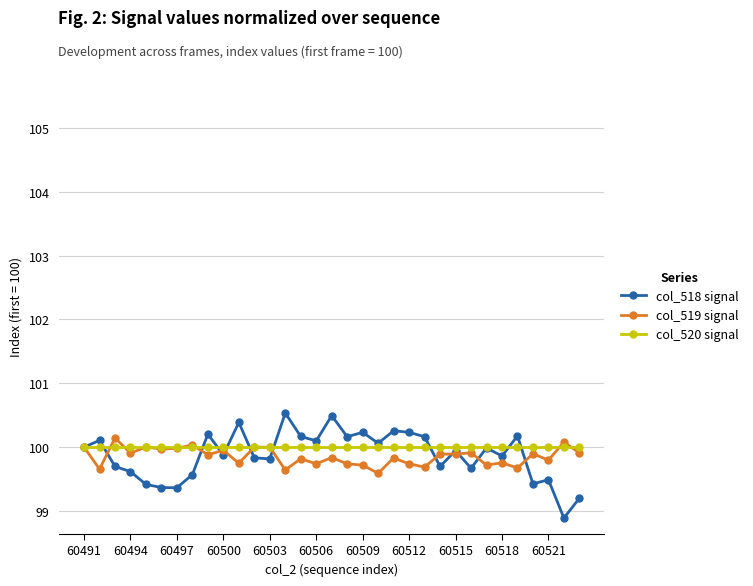

What is the minimum value shown in the chart?

98.9